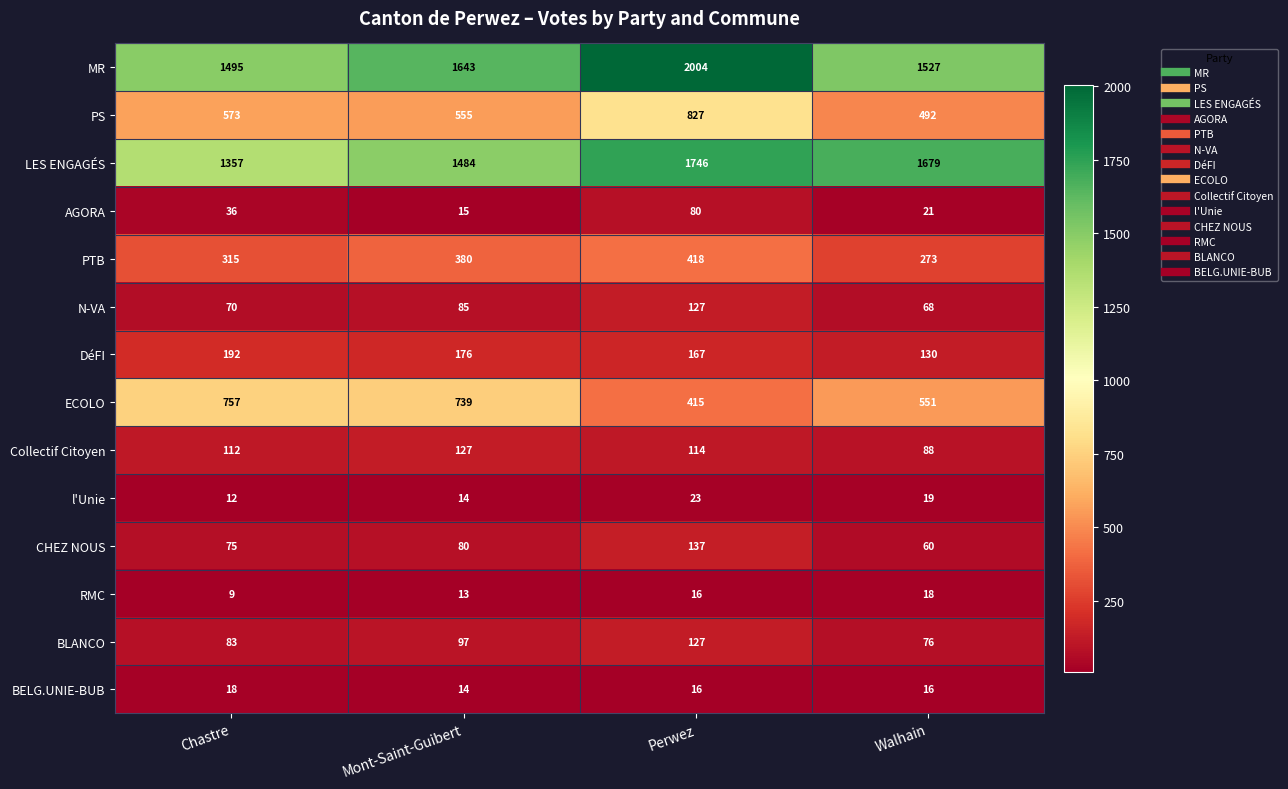

What is the maximum value for BELG.UNIE-BUB?

18